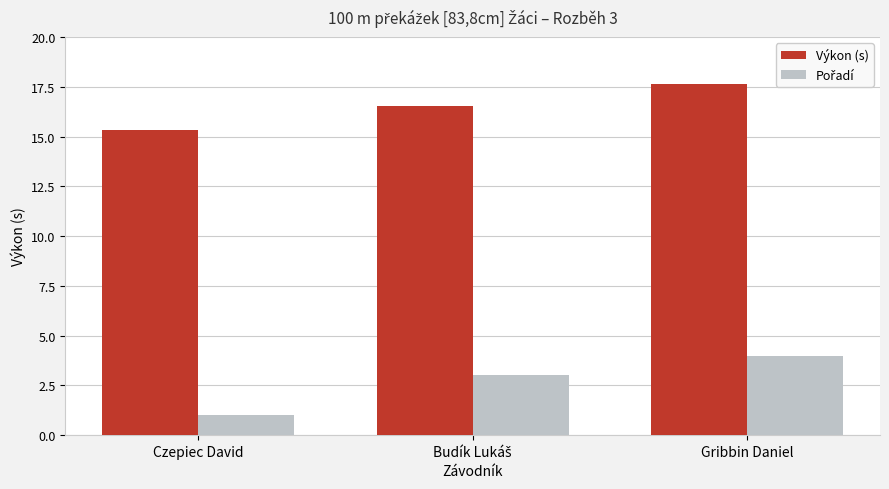

The Výkon (s) series shows 17.6 at Gribbin Daniel. True or false?

True